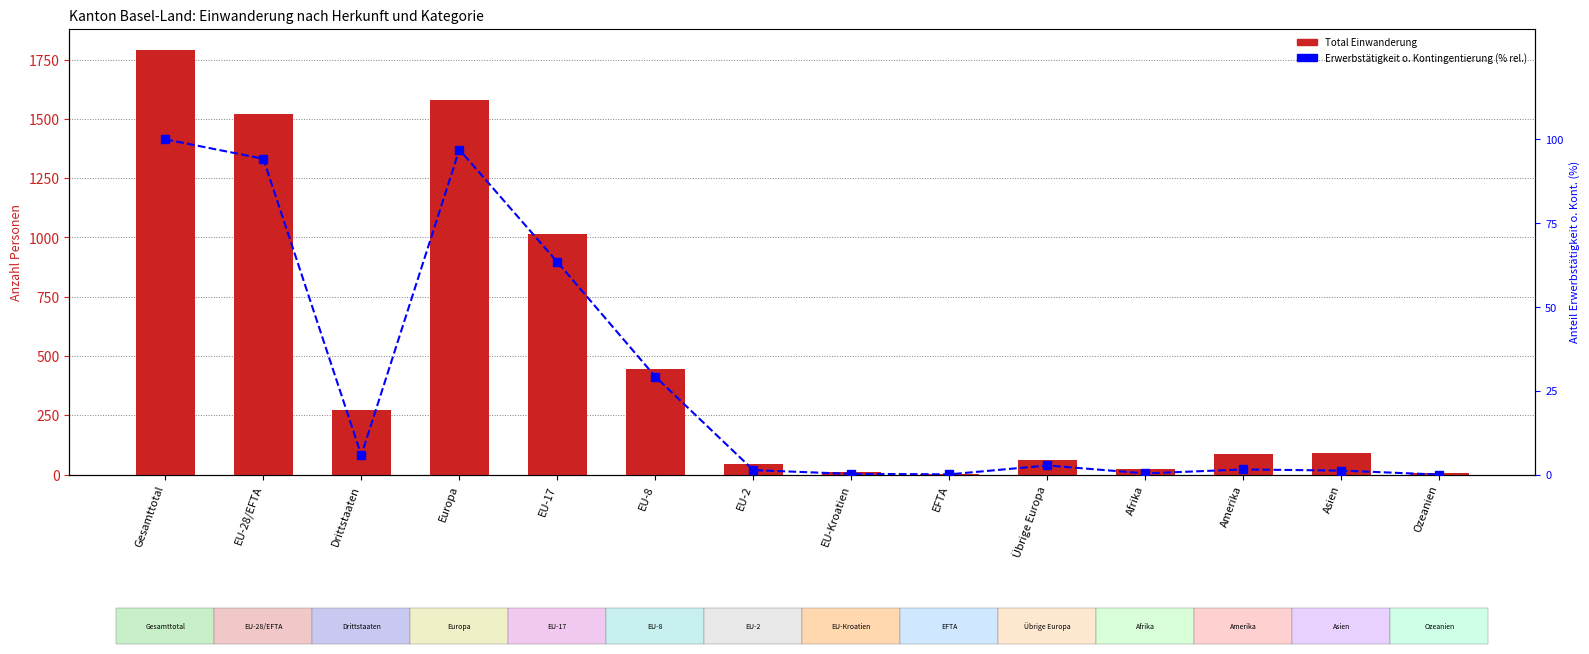

How many data points does each series have?

14